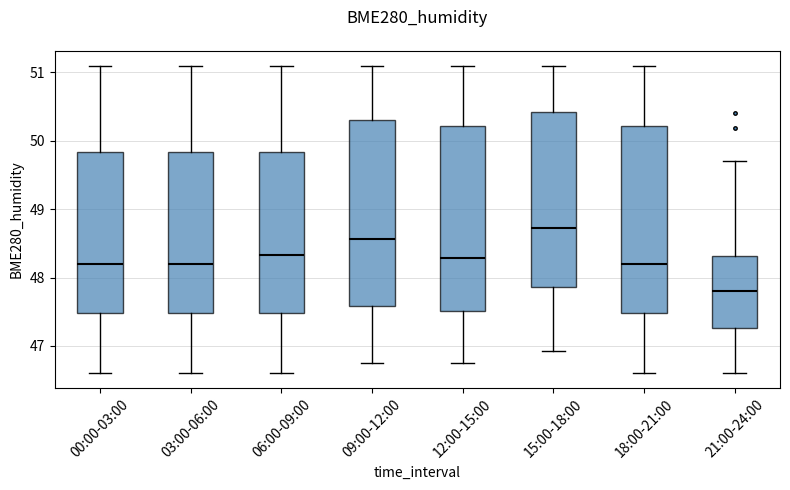

Which box has the highest median line?

15:00-18:00